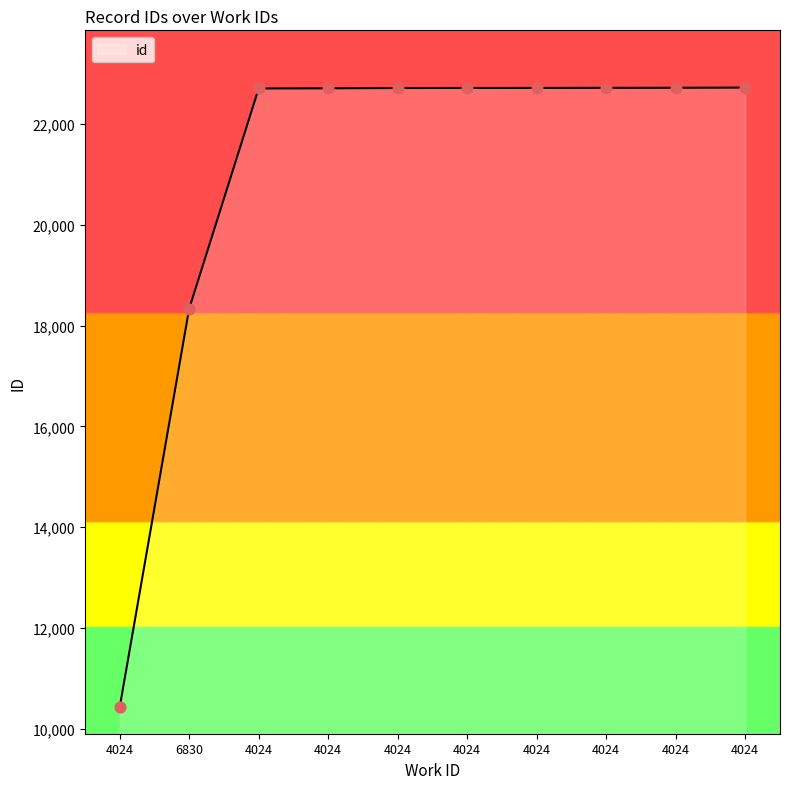

What is the ratio of the value at 4024 to the value at 4024?

1.0